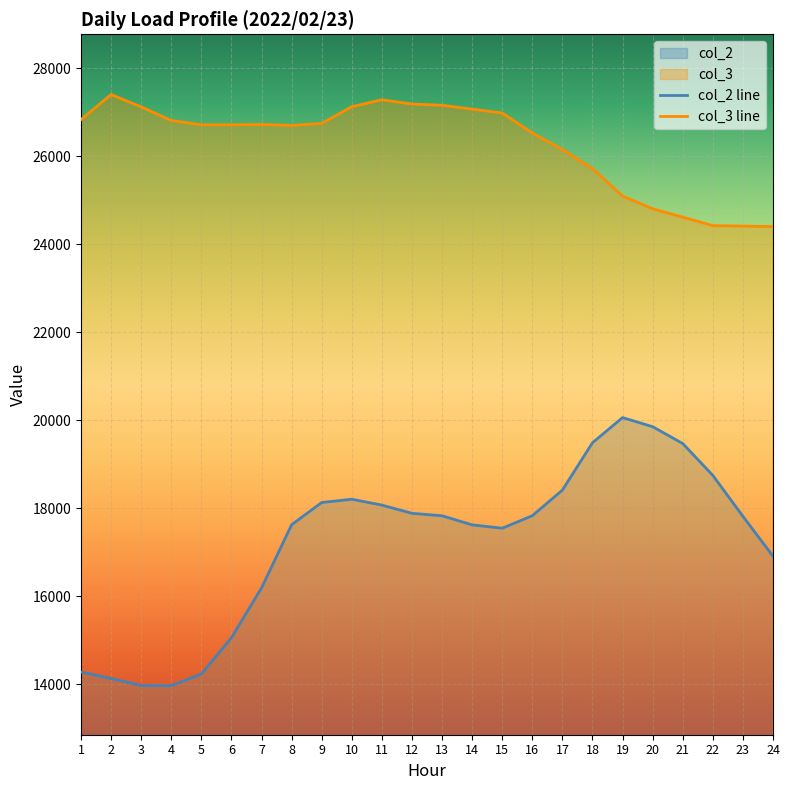

True or false: col_3 line and col_2 line cross at least once.

False